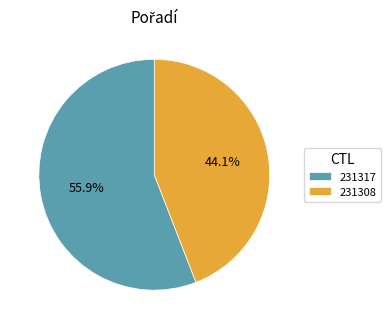

Combined, do 231317 and 231308 account for over 50%?

Yes